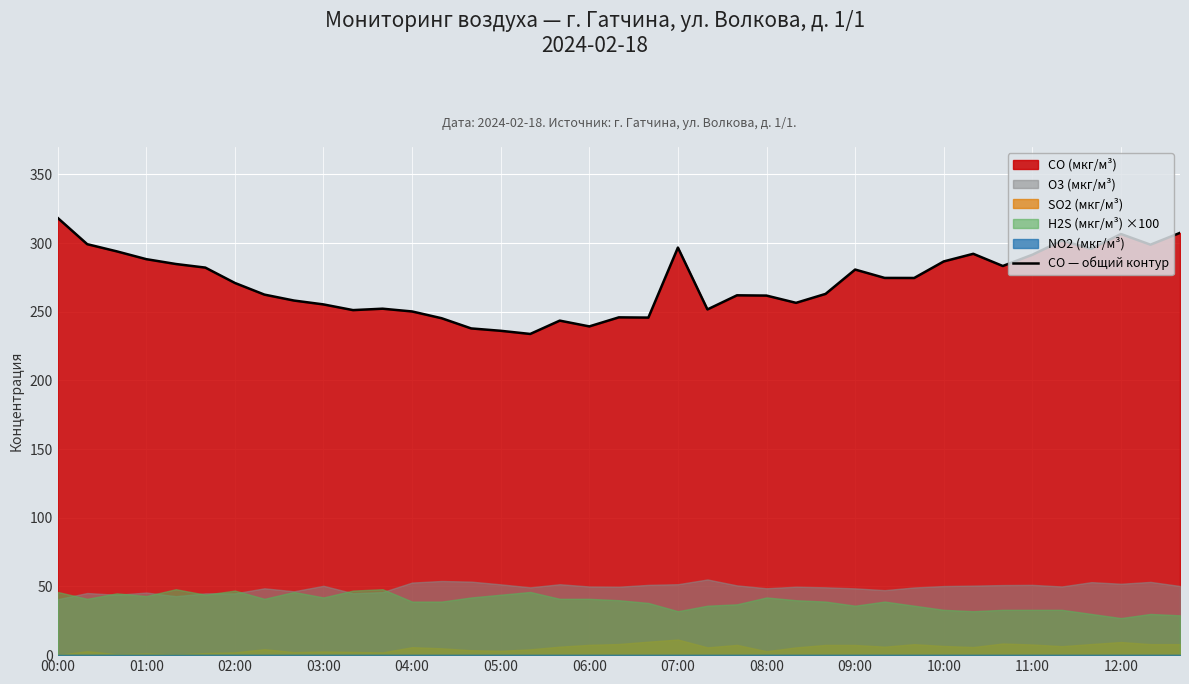

How many data points does each series have?

39